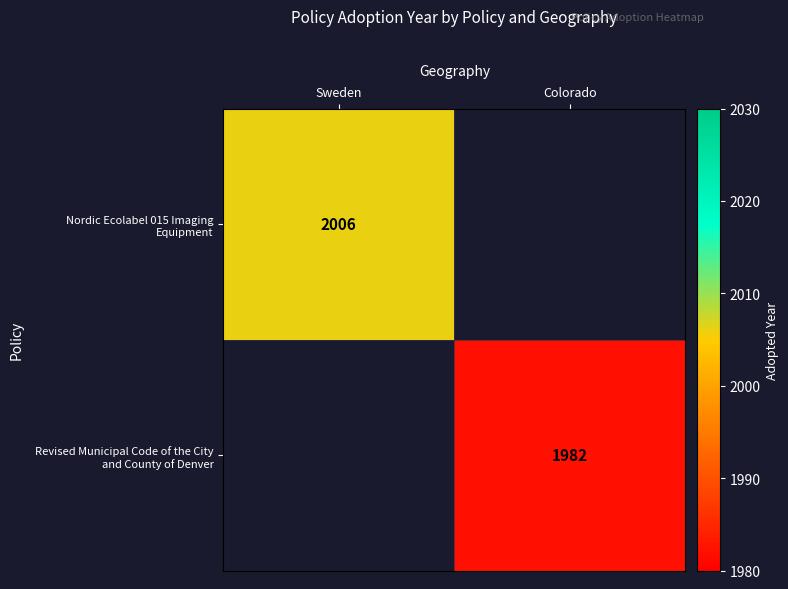

The Nordic Ecolabel 015 Imaging Equipment series shows 3309.4 at Sweden. True or false?

False